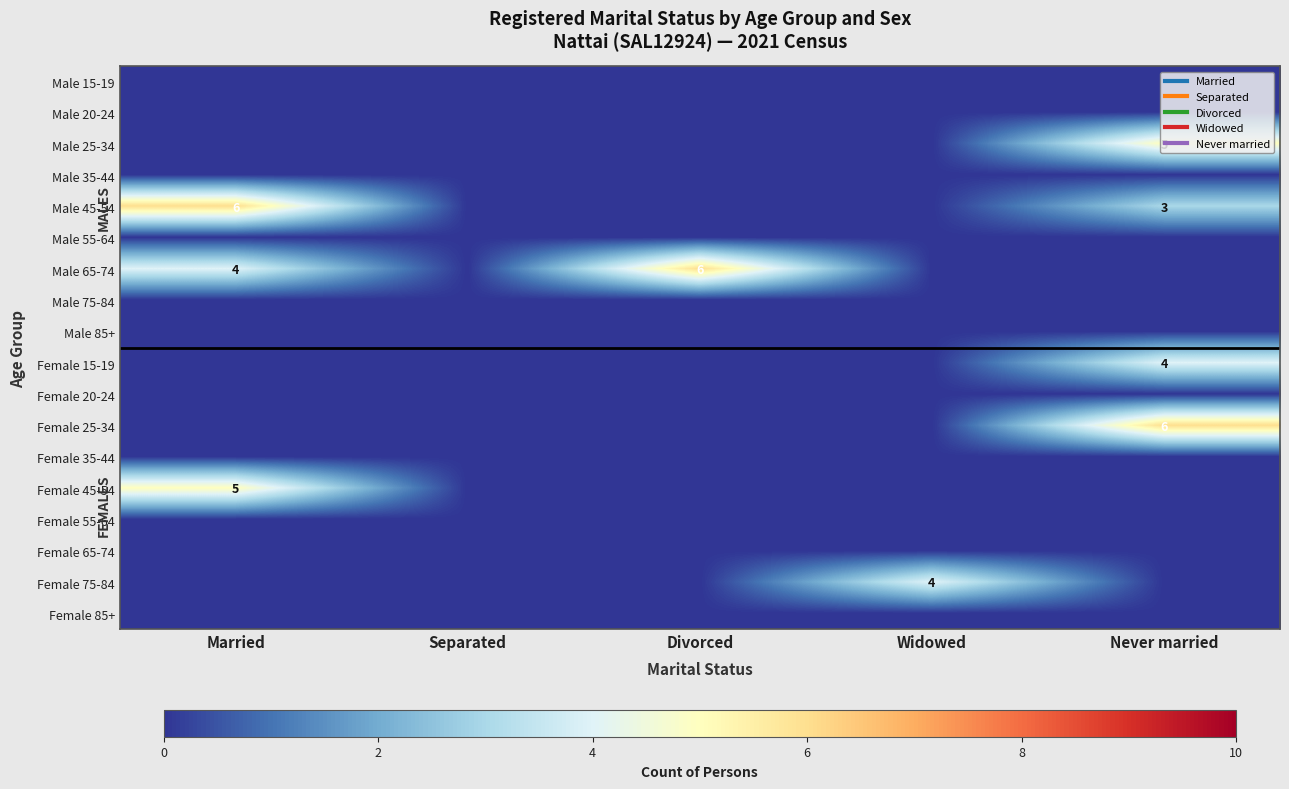

At Divorced, list the series in order from smallest to largest.

Male 15-19, Male 20-24, Male 25-34, Male 35-44, Male 45-54, Male 55-64, Male 75-84, Male 85+, Female 15-19, Female 20-24, Female 25-34, Female 35-44, Female 45-54, Female 55-64, Female 65-74, Female 75-84, Female 85+, Male 65-74